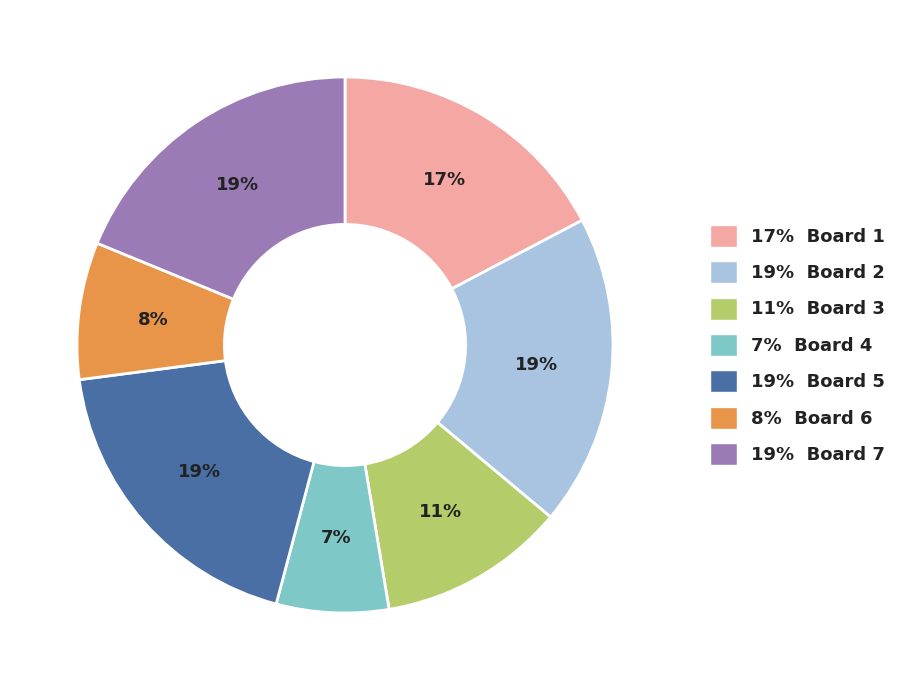

Combined, do 19% Board 7 and 17% Board 1 account for over 50%?

No